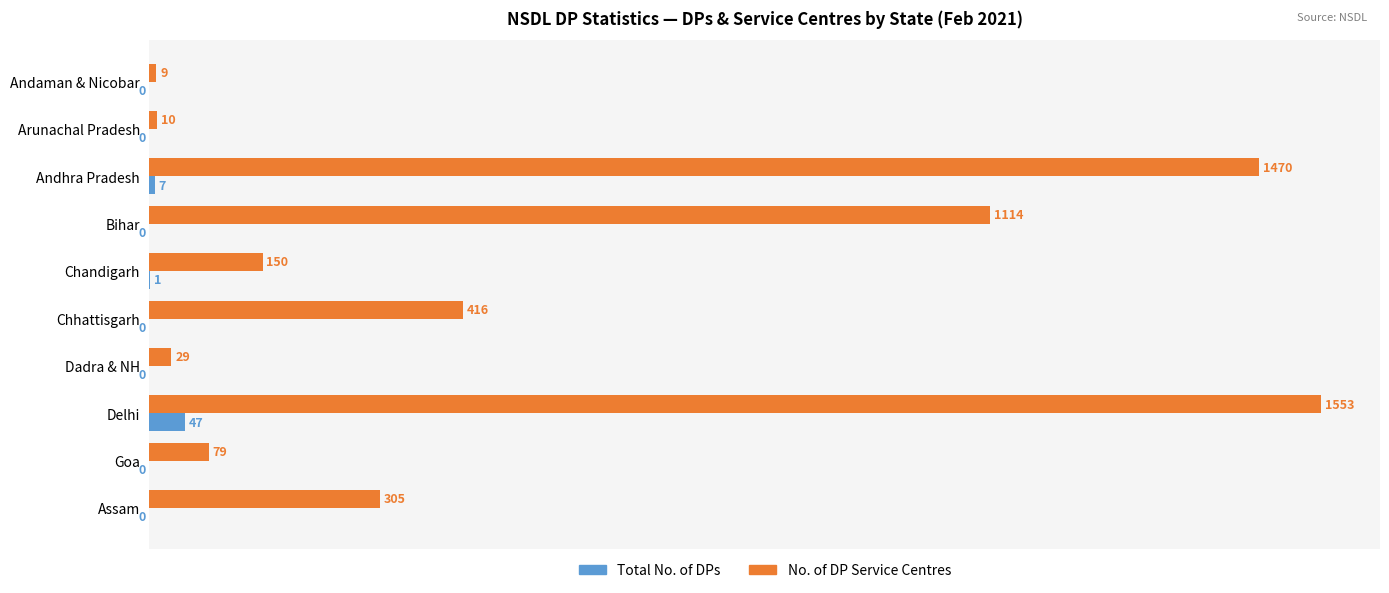

At which category is the sum across all series the highest?

Delhi